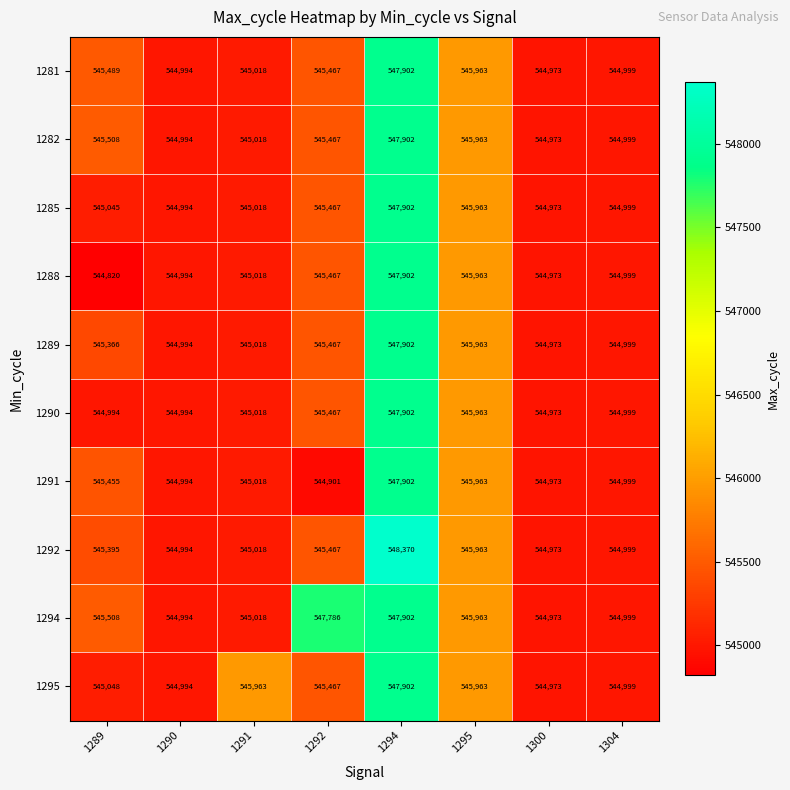

List the labels in order of 1292 value, largest first.

1294, 1295, 1292, 1289, 1291, 1304, 1290, 1300